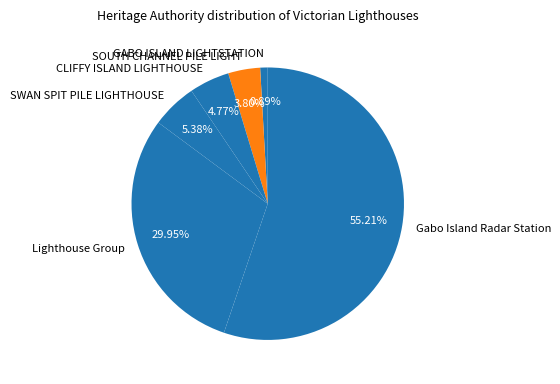

What is the smallest slice in the pie chart?

GABO ISLAND LIGHTSTATION